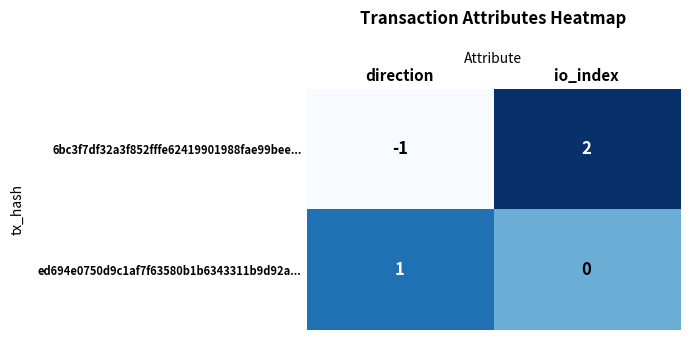

Which category has the lowest value across all series?

direction